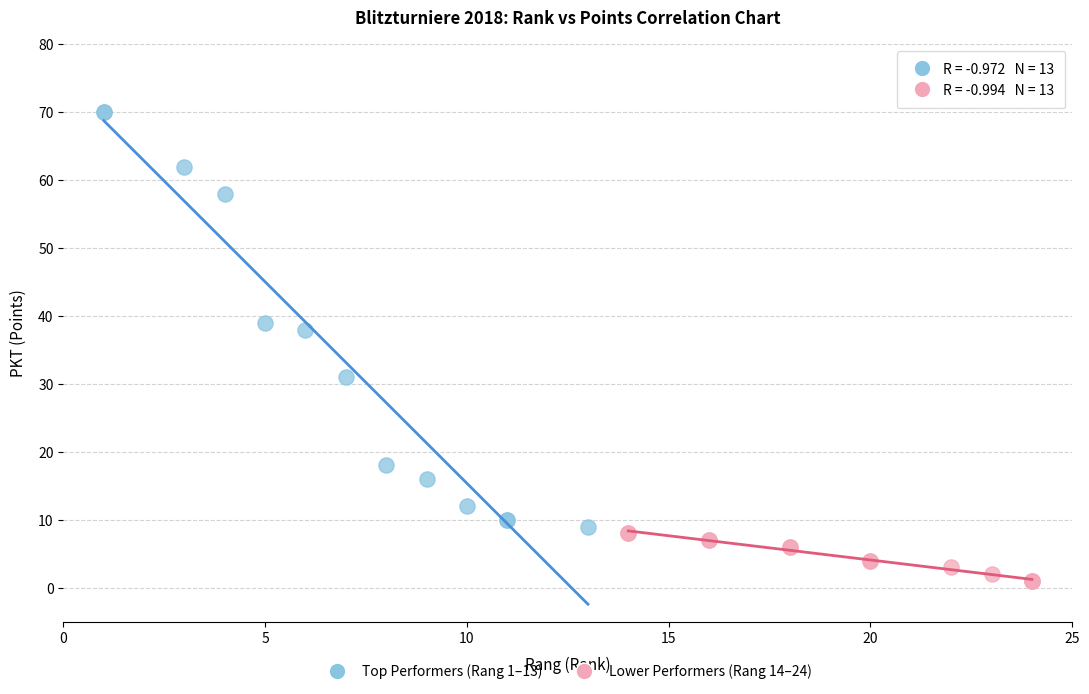

Which series contains the lowest Y value?

Lower Performers (Rang 14–24)